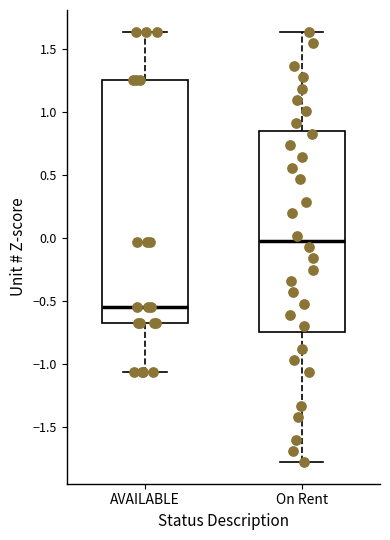

Reading left to right, read every box against the y-axis: the position of its median line, the range the box covers, and the ends of its whiskers. The values are not printed on the chart, so give them approximately, as read against the axis.

AVAILABLE: median -0.55, box -0.70 to 1.25, whiskers -1.05 to 1.65
On Rent: median -0.05, box -0.75 to 0.85, whiskers -1.80 to 1.65